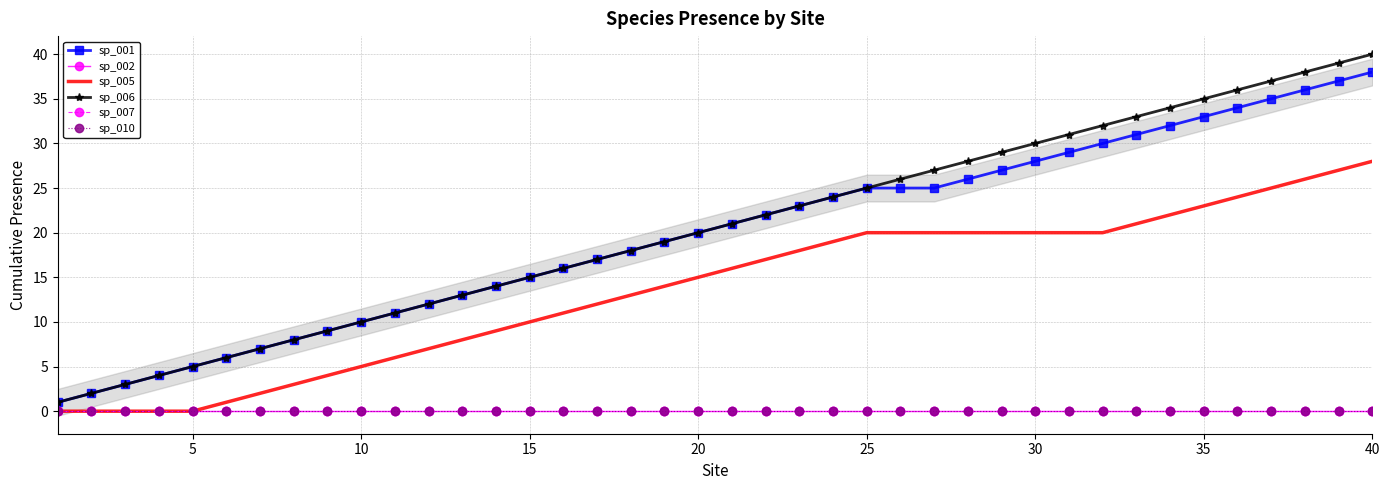

Reading left to right, what are all the values shown in this chart?

sp_001: 1	2	3	4	5	6	7	8	9	10	11	12	13	14	15	16	17	18	19	20	21	22	23	24	25	25	25	26	27	28	29	30	31	32	33	34	35	36	37	38
sp_002: 0	0	0	0	0	0	0	0	0	0	0	0	0	0	0	0	0	0	0	0	0	0	0	0	0	0	0	0	0	0	0	0	0	0	0	0	0	0	0	0
sp_005: 0	0	0	0	0	1	2	3	4	5	6	7	8	9	10	11	12	13	14	15	16	17	18	19	20	20	20	20	20	20	20	20	21	22	23	24	25	26	27	28
sp_006: 1	2	3	4	5	6	7	8	9	10	11	12	13	14	15	16	17	18	19	20	21	22	23	24	25	26	27	28	29	30	31	32	33	34	35	36	37	38	39	40
sp_007: 0	0	0	0	0	0	0	0	0	0	0	0	0	0	0	0	0	0	0	0	0	0	0	0	0	0	0	0	0	0	0	0	0	0	0	0	0	0	0	0
sp_010: 0	0	0	0	0	0	0	0	0	0	0	0	0	0	0	0	0	0	0	0	0	0	0	0	0	0	0	0	0	0	0	0	0	0	0	0	0	0	0	0